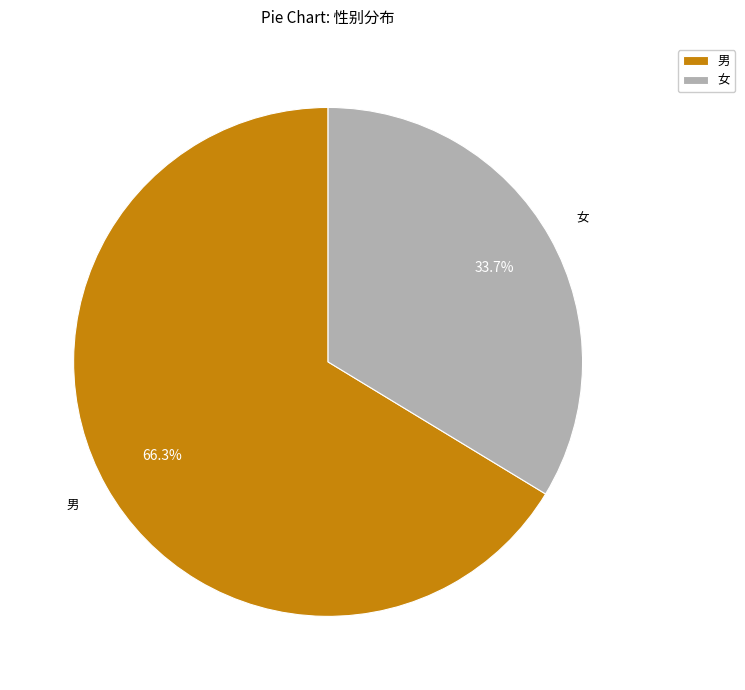

What is the ratio of the value at 男 to the value at 女?

2.0